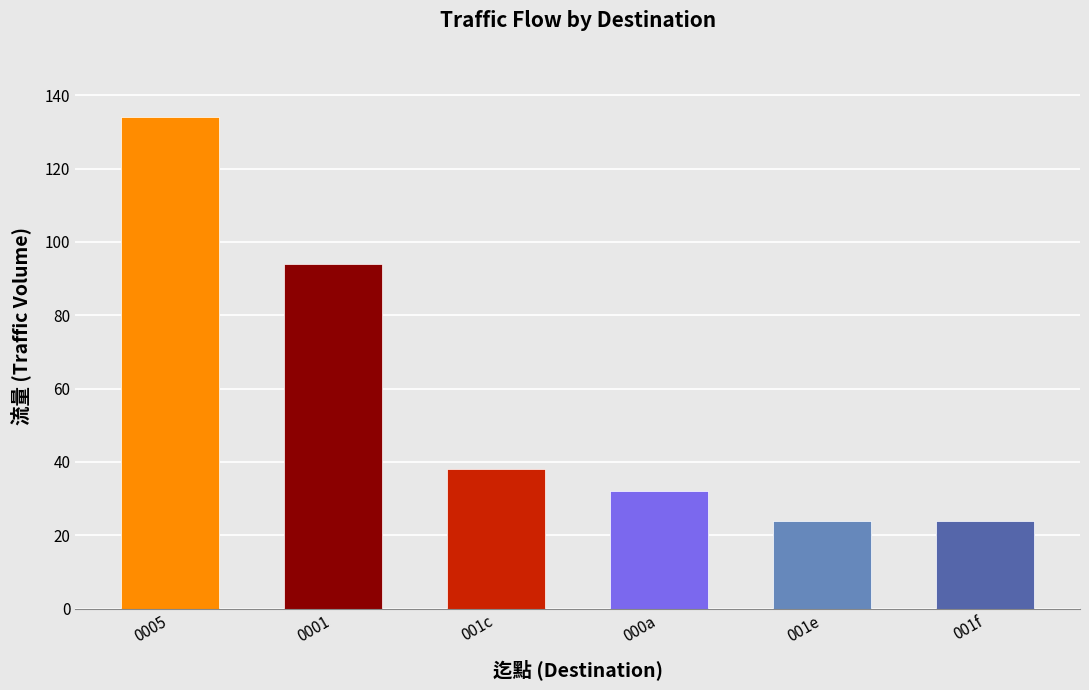

True or false: the data shows 24 at 001e.

True